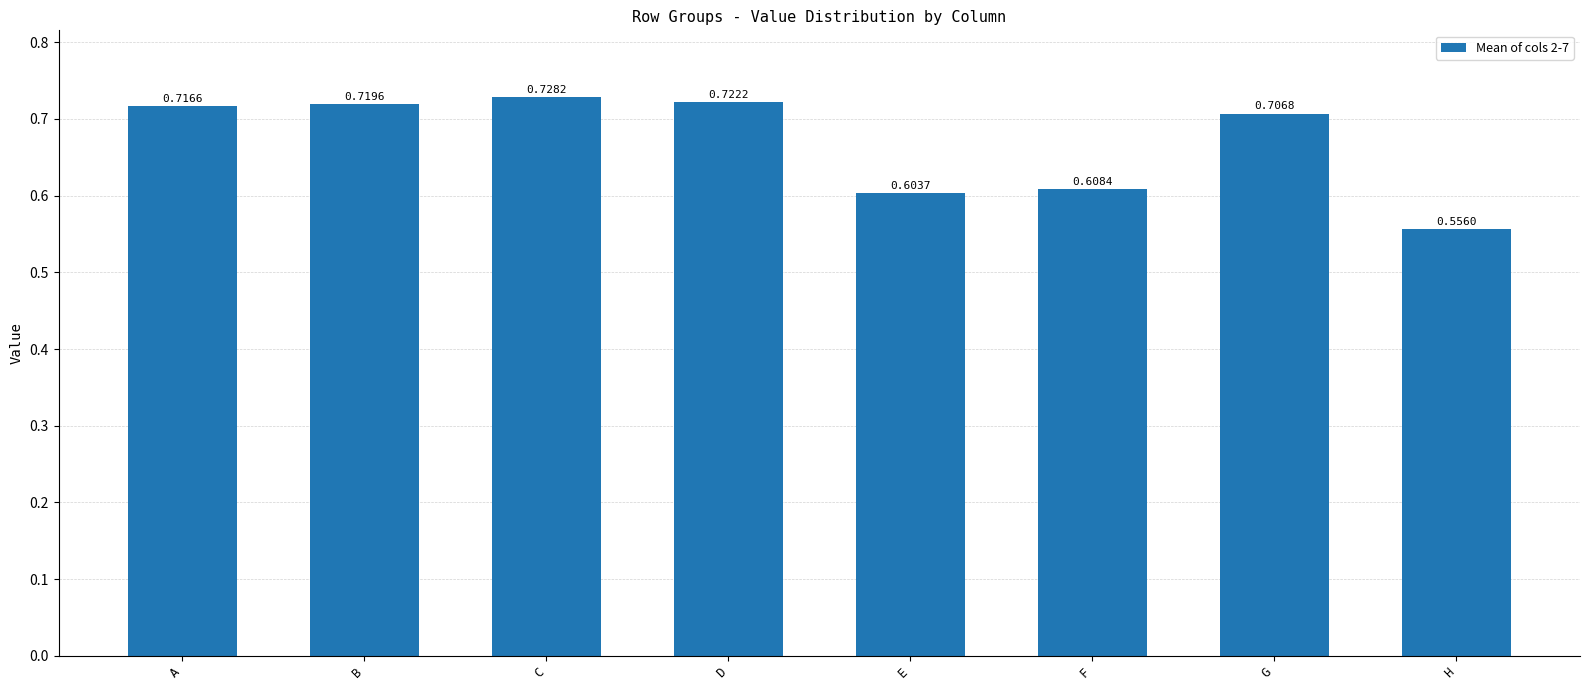

Which category has the lowest value across all series?

H